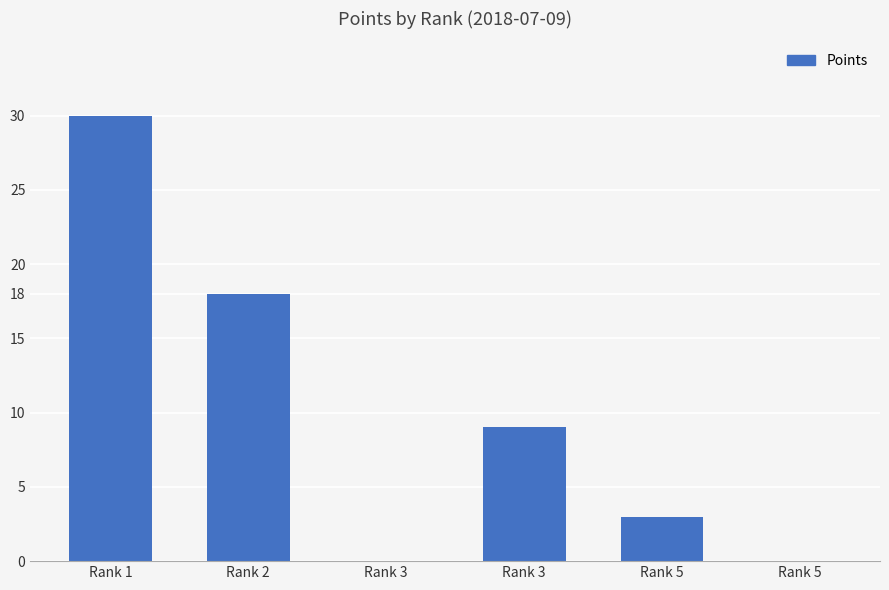

Rank the categories by value from highest to lowest.

Rank 1, Rank 2, Rank 3, Rank 5, Rank 3, Rank 5